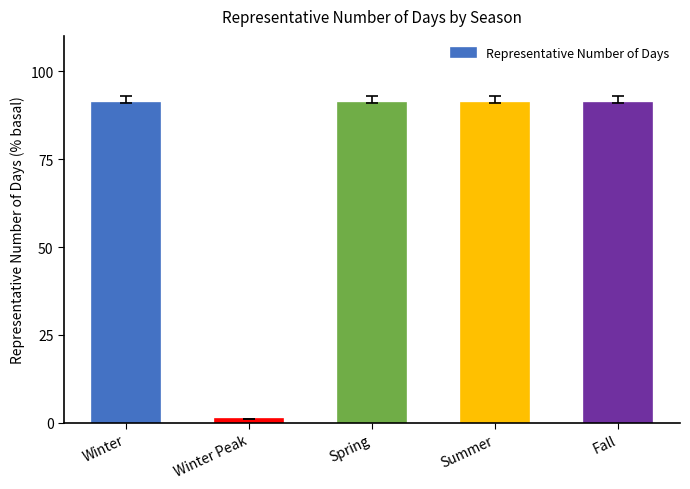

What is the ratio of the value at Winter to the value at Winter Peak?

91.0